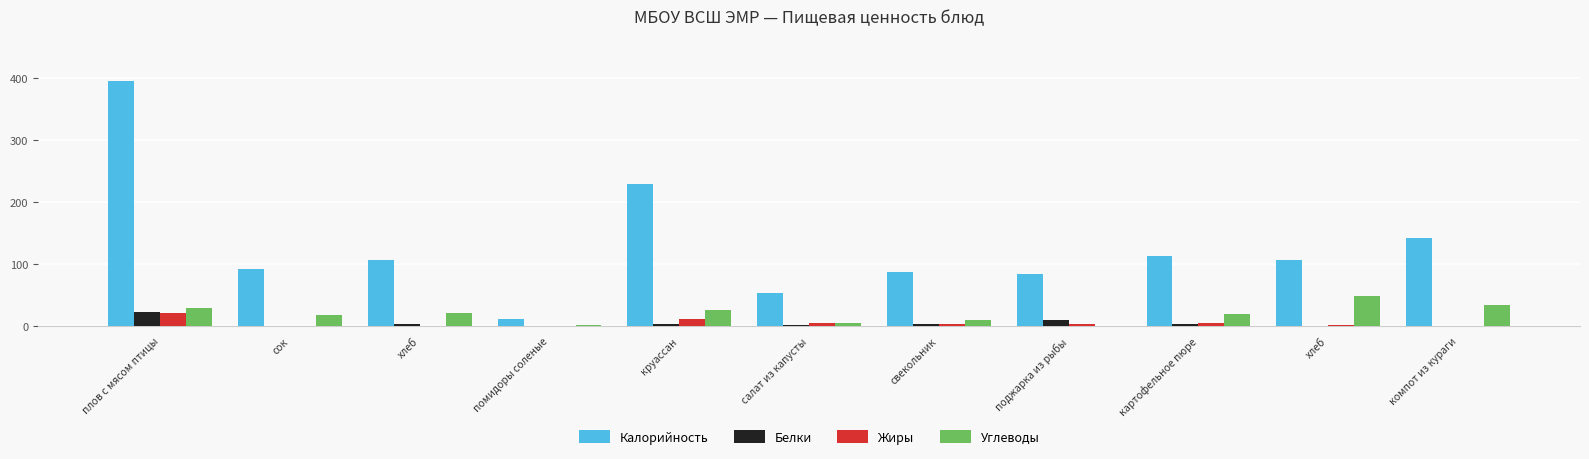

How many categories are shown in the chart?

11